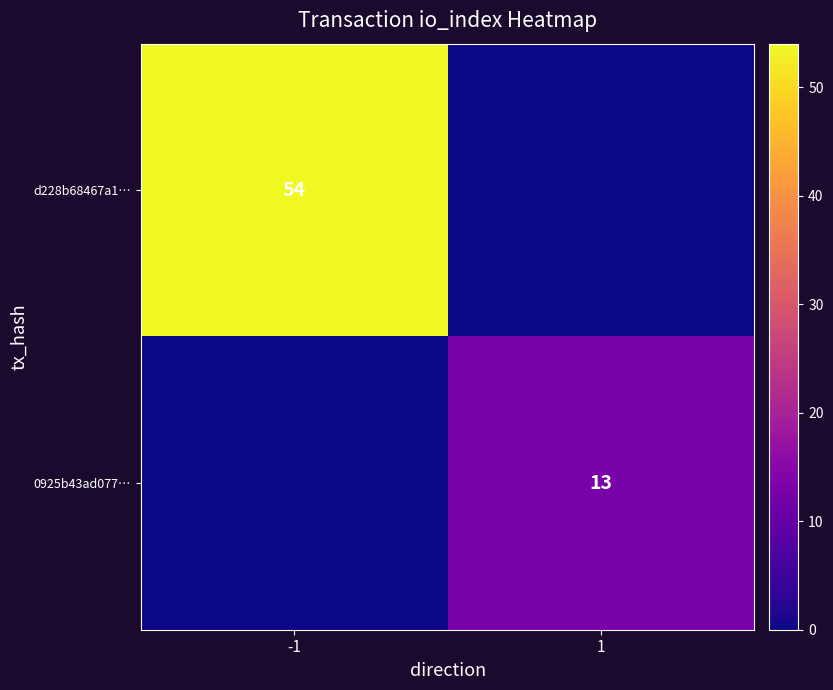

The d228b68467a1… series shows 54 at -1. True or false?

True